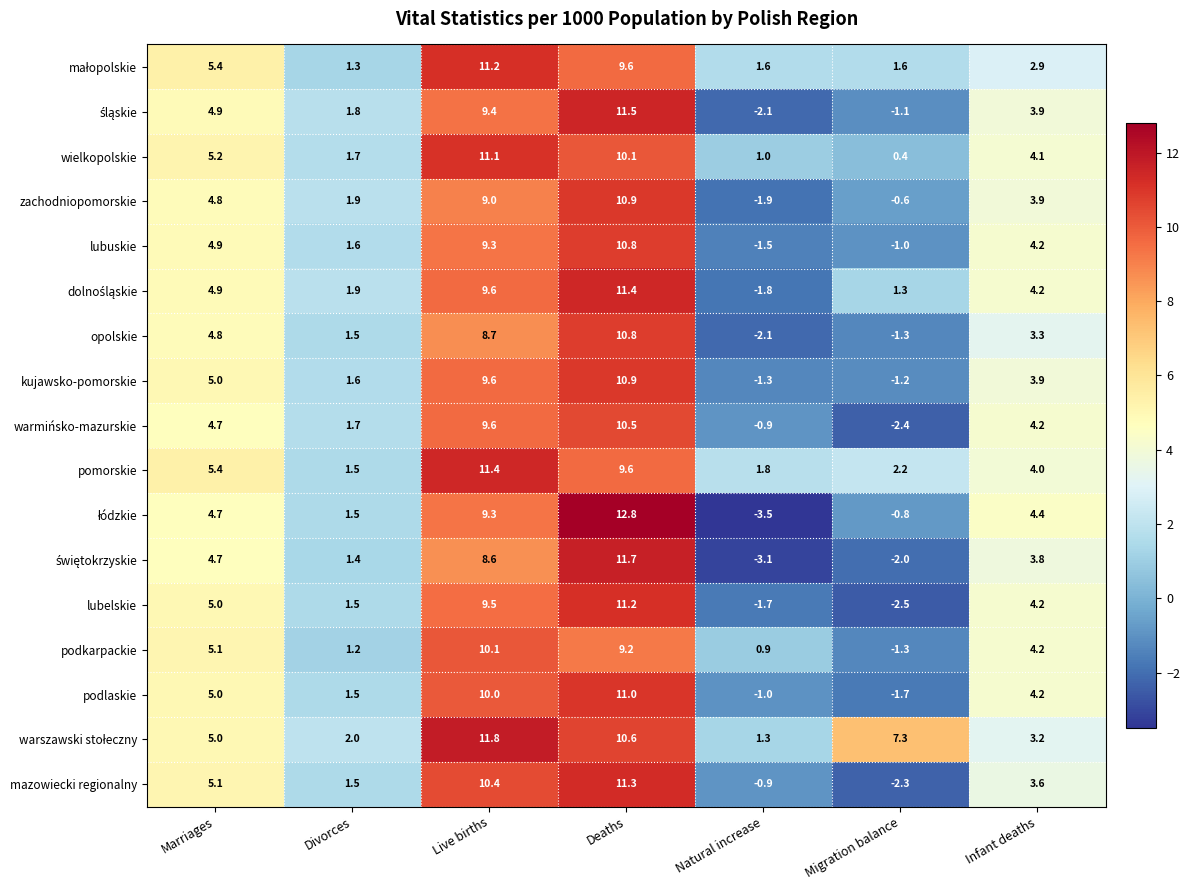

What is the total value across all series at Natural increase?

-15.2